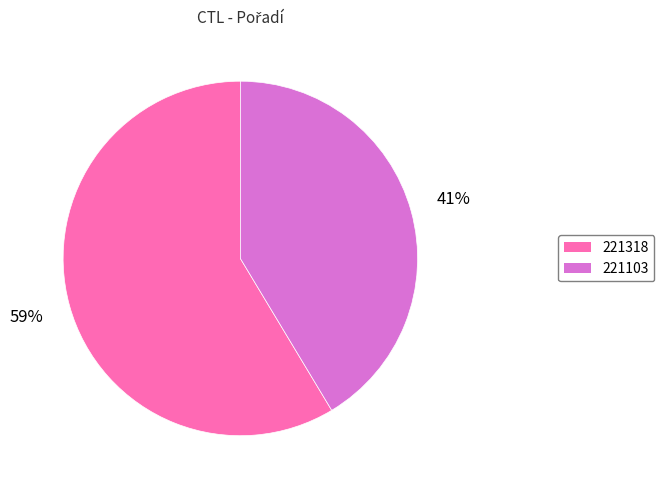

Rank the categories by value from lowest to highest.

221103, 221318